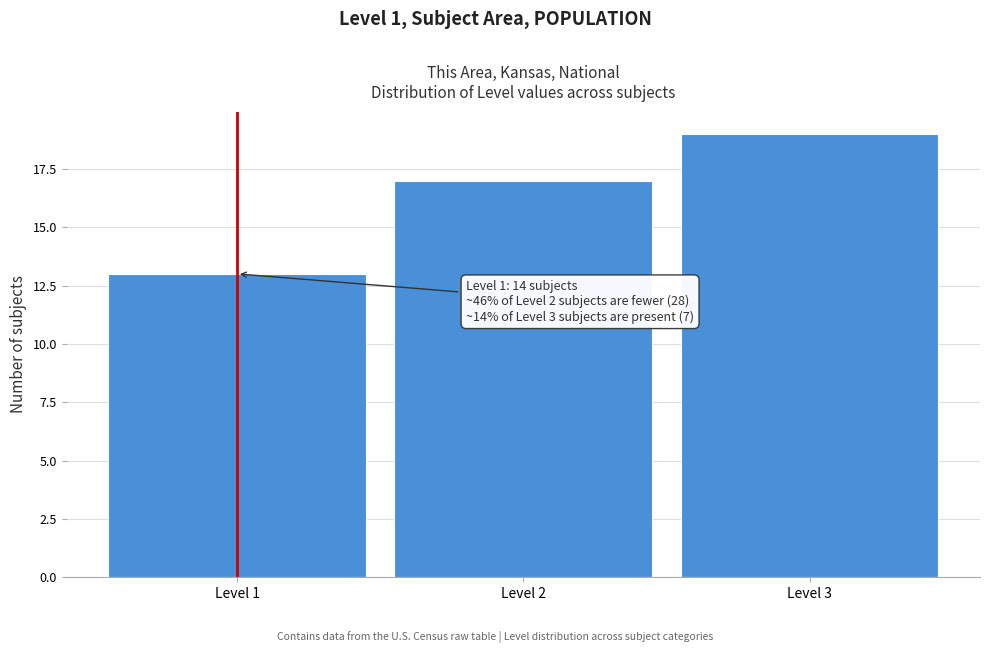

Which range on the x-axis has the tallest bar?

2.5 to 3.5